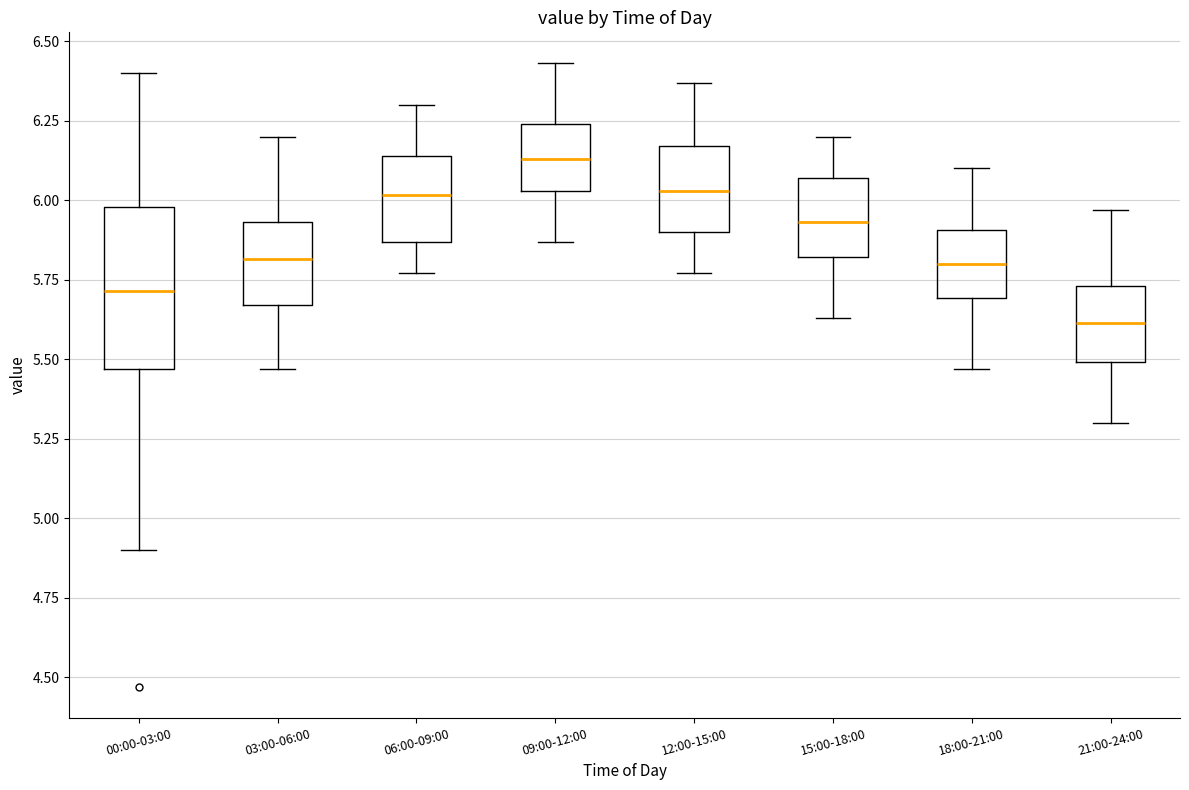

Reading left to right, transcribe this box plot: for each box, give where its median line is, the range the box spans, and where its two whiskers end, as read against the y-axis. The values are not printed on the chart, so give them approximately, as read against the axis.

00:00-03:00: median 5.70, box 5.45 to 6.00, whiskers 4.90 to 6.40
03:00-06:00: median 5.80, box 5.65 to 5.95, whiskers 5.45 to 6.20
06:00-09:00: median 6.00, box 5.85 to 6.15, whiskers 5.75 to 6.30
09:00-12:00: median 6.15, box 6.05 to 6.25, whiskers 5.85 to 6.45
12:00-15:00: median 6.05, box 5.90 to 6.15, whiskers 5.75 to 6.35
15:00-18:00: median 5.95, box 5.80 to 6.05, whiskers 5.65 to 6.20
18:00-21:00: median 5.80, box 5.70 to 5.90, whiskers 5.45 to 6.10
21:00-24:00: median 5.60, box 5.50 to 5.75, whiskers 5.30 to 5.95